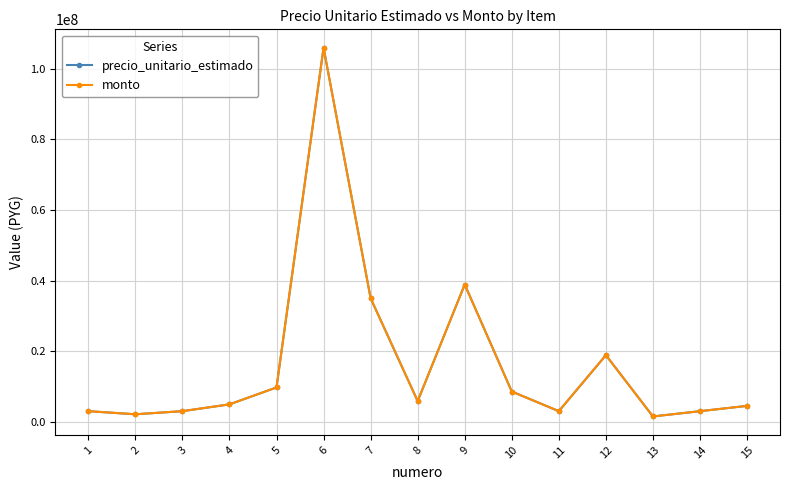

Where is the first local maximum for monto?

6